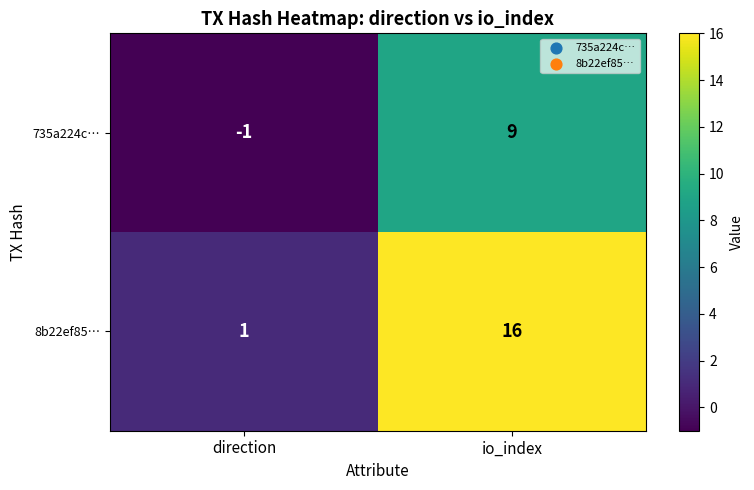

How many distinct data groups are displayed?

2